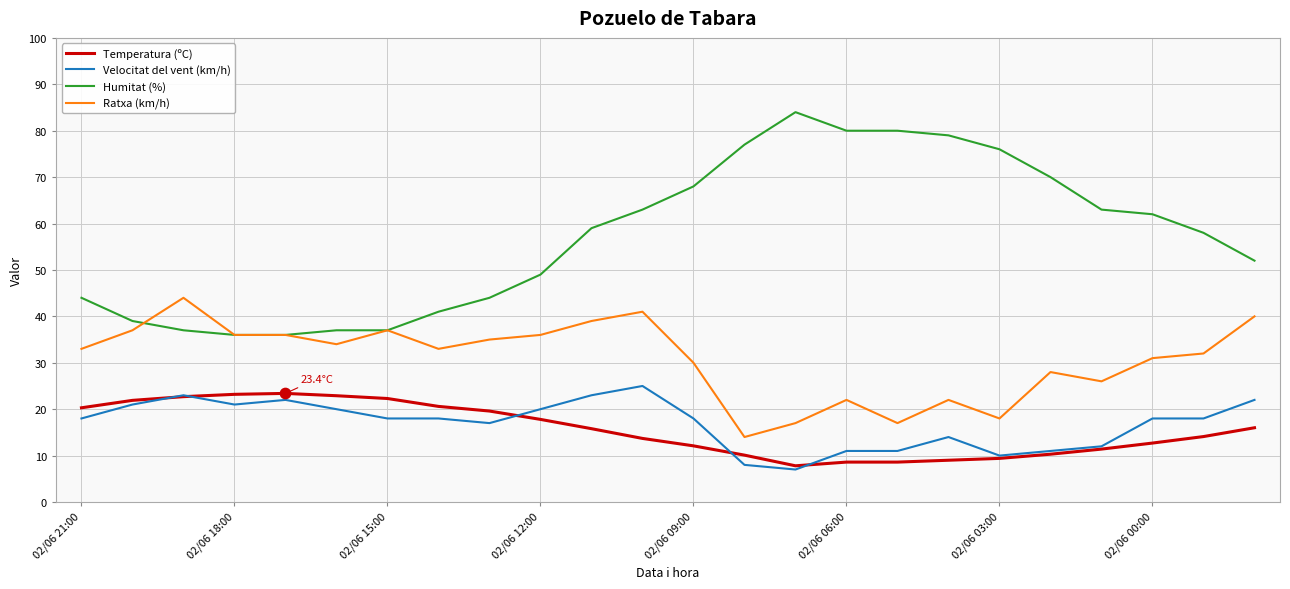

Which series has the largest total across all categories?

Humitat (%)